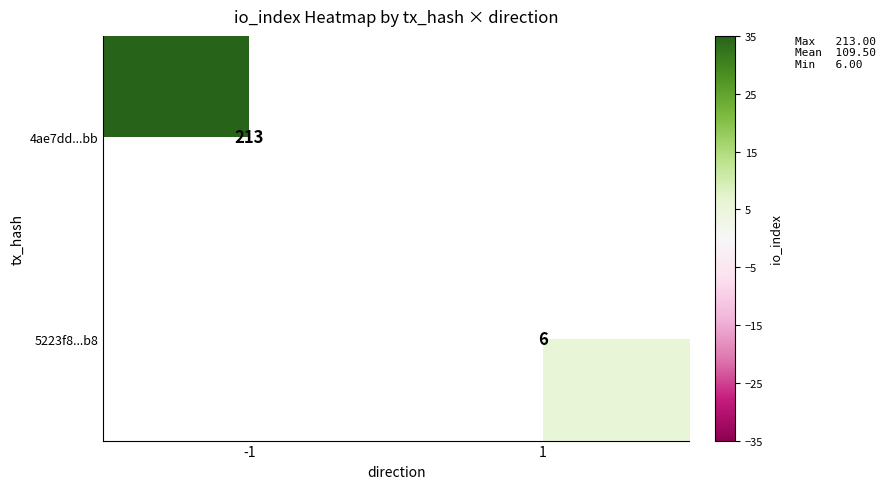

Is it true that 5223f8...b8 equals 6 at 1?

True